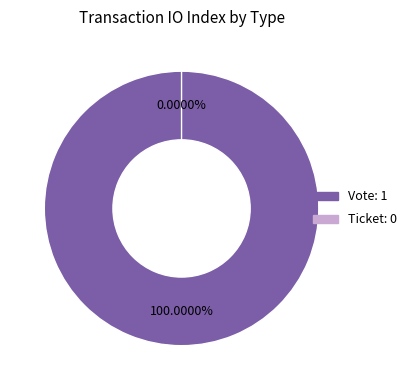

What is the change in value from Vote to Ticket?

-1